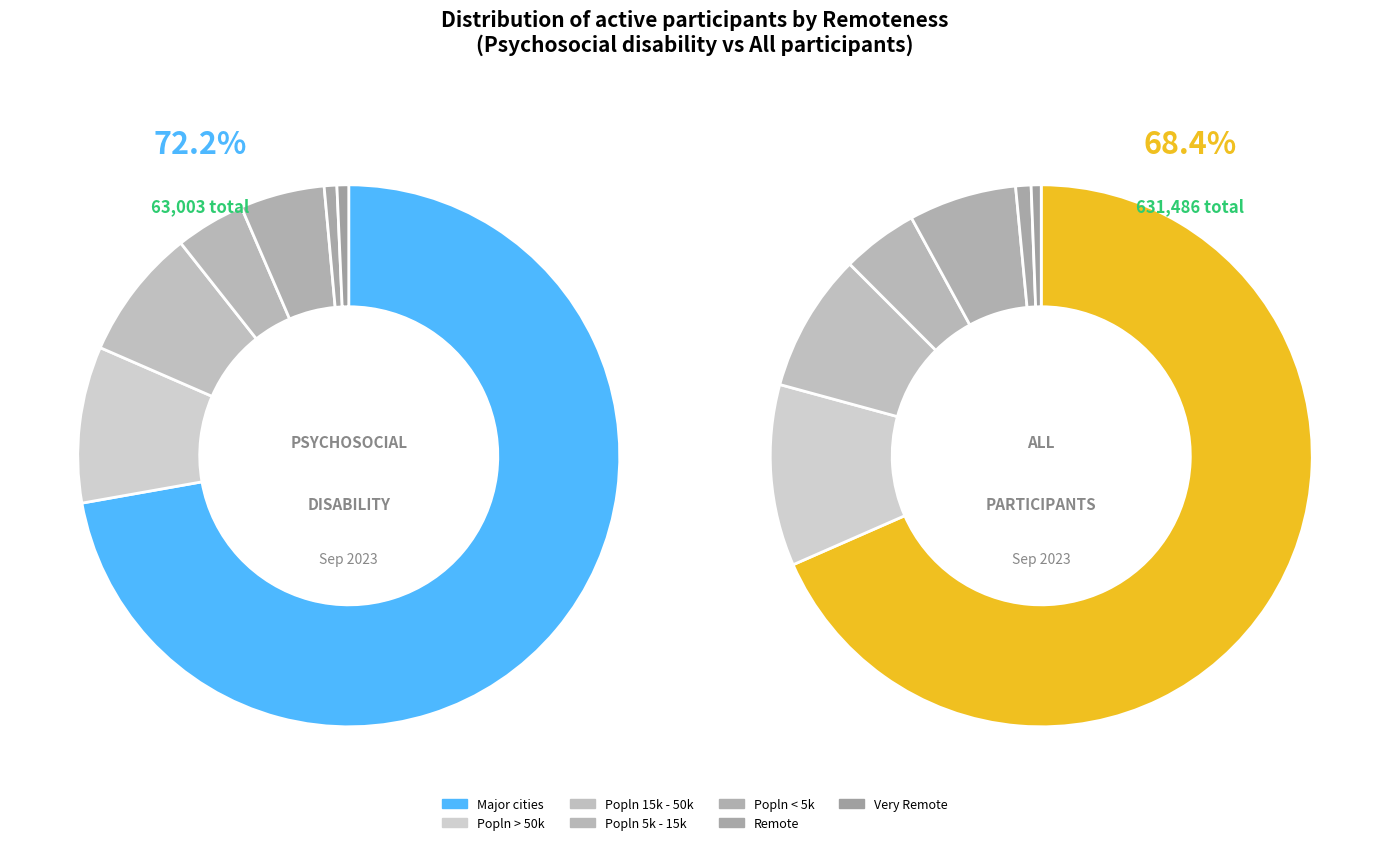

To the nearest percent, what percentage of the pie is Popln < 5k?

5%